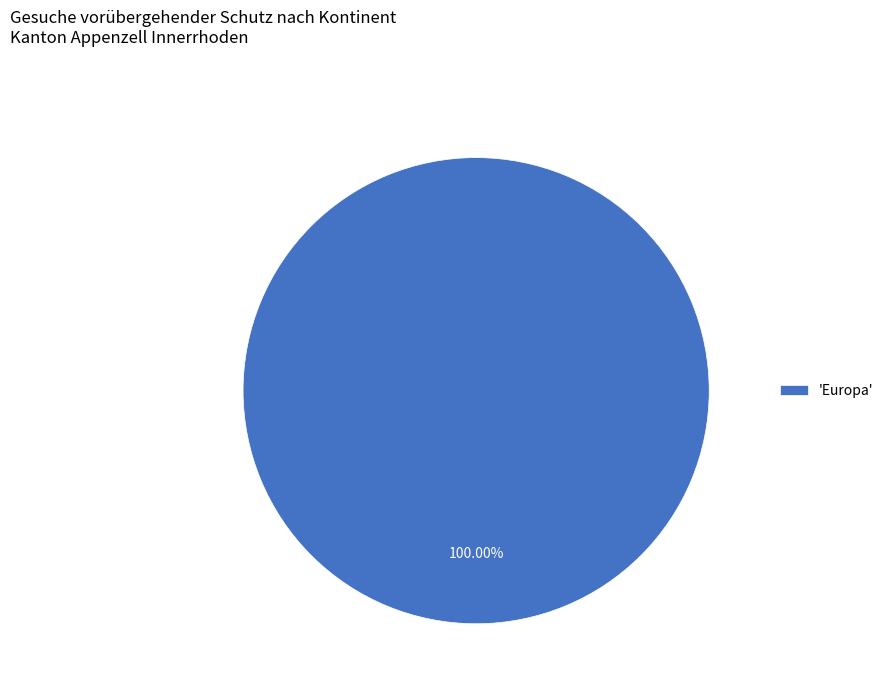

How many segments does this pie chart have?

1